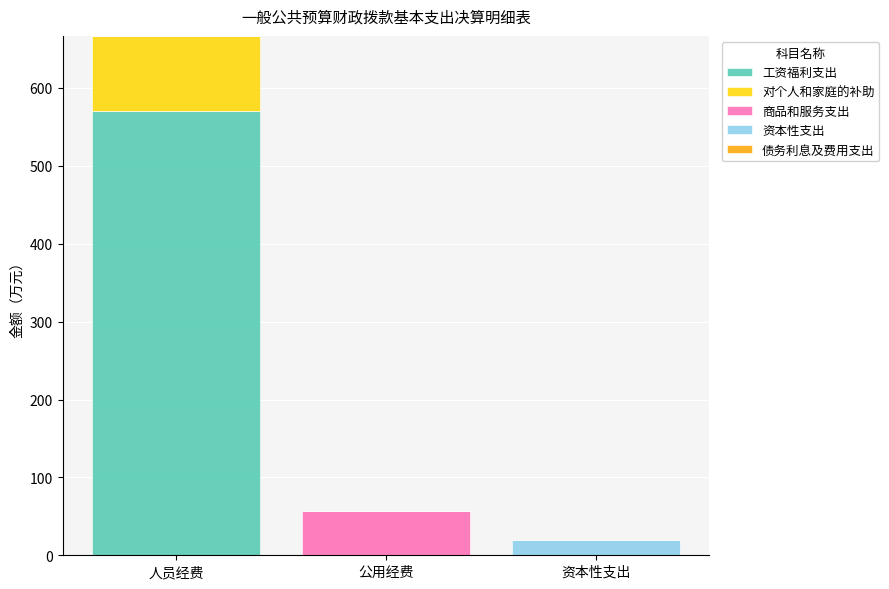

Are the bars horizontal?

No